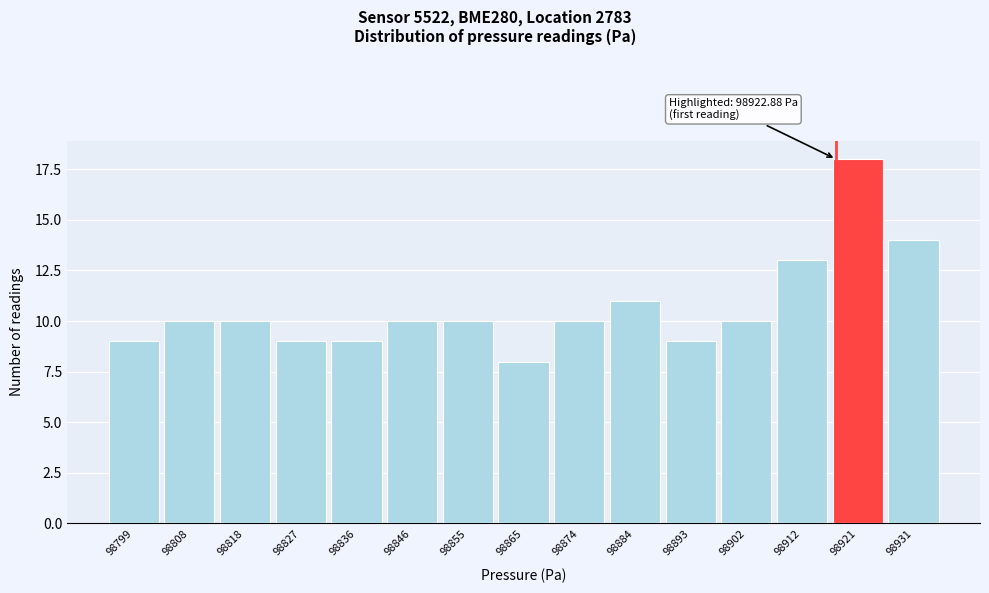

Reading left to right, what are all the values shown in this chart?

9	10	10	9	9	10	10	8	10	11	9	10	13	18	14